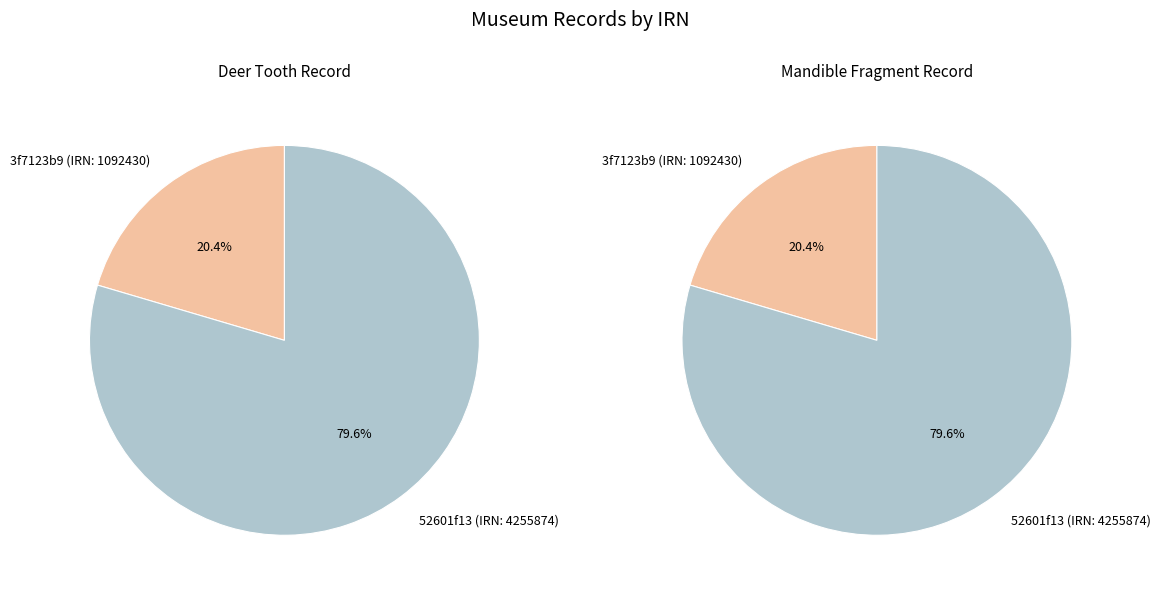

Count the number of slices in the pie.

2